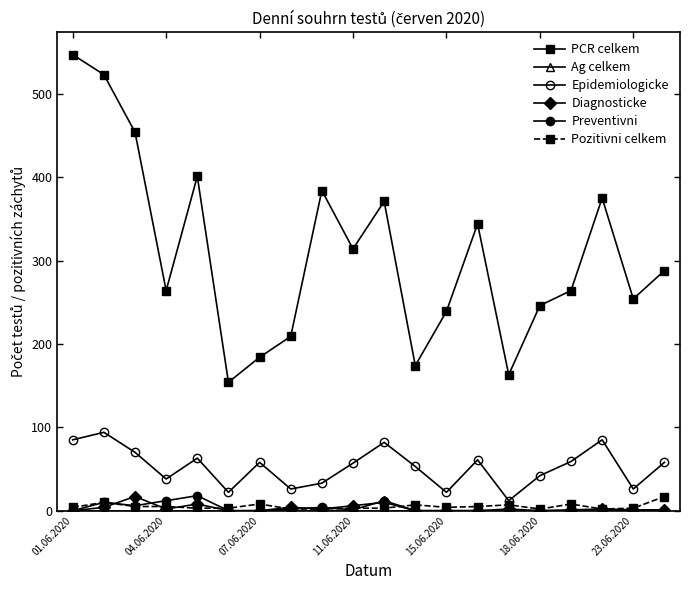

How many categories are shown in the chart?

20